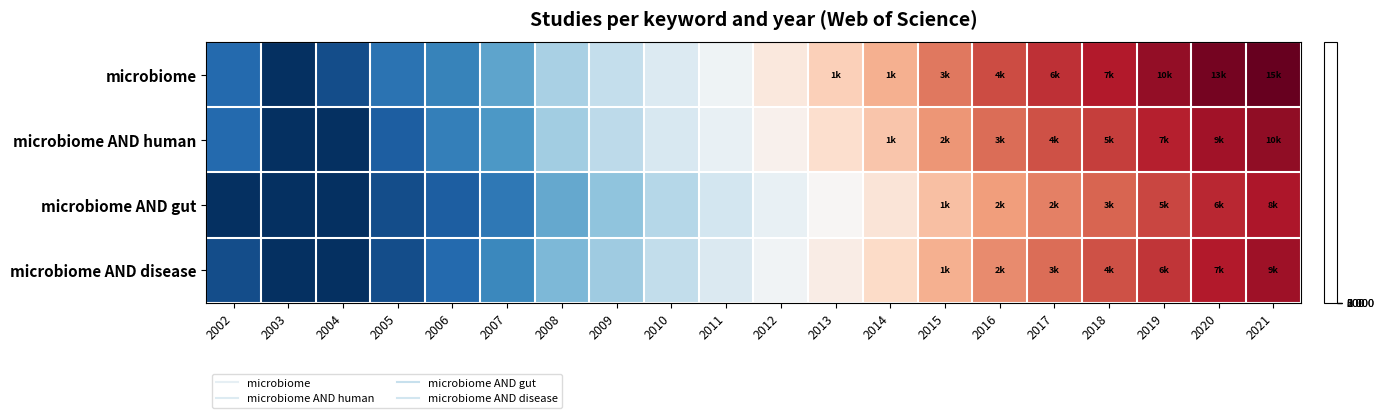

How many data points does each series have?

20